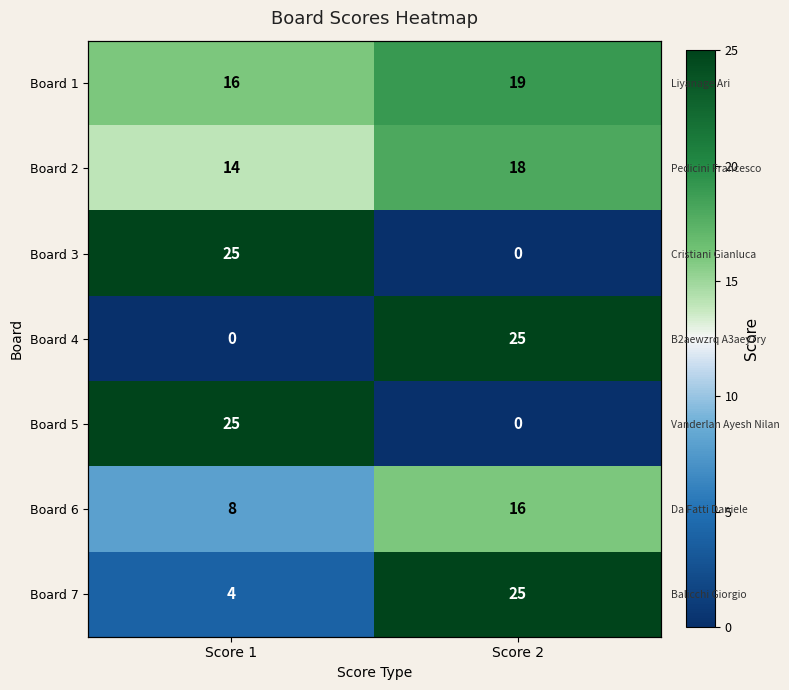

Between Score 1 and Score 2, which is larger?

Score 2